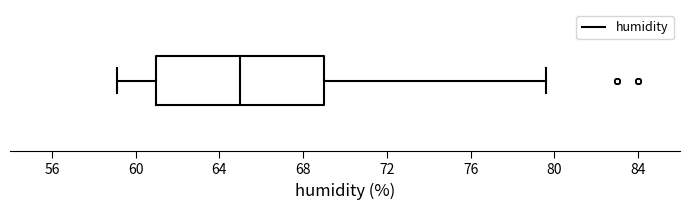

Transcribe this box plot: give where the median line is, the range the box spans, and where the two whiskers end, as read against the x-axis. The values are not printed on the chart, so give them approximately, as read against the axis.

median 65.0, box 61.0 to 69.0, whiskers 59.0 to 79.5